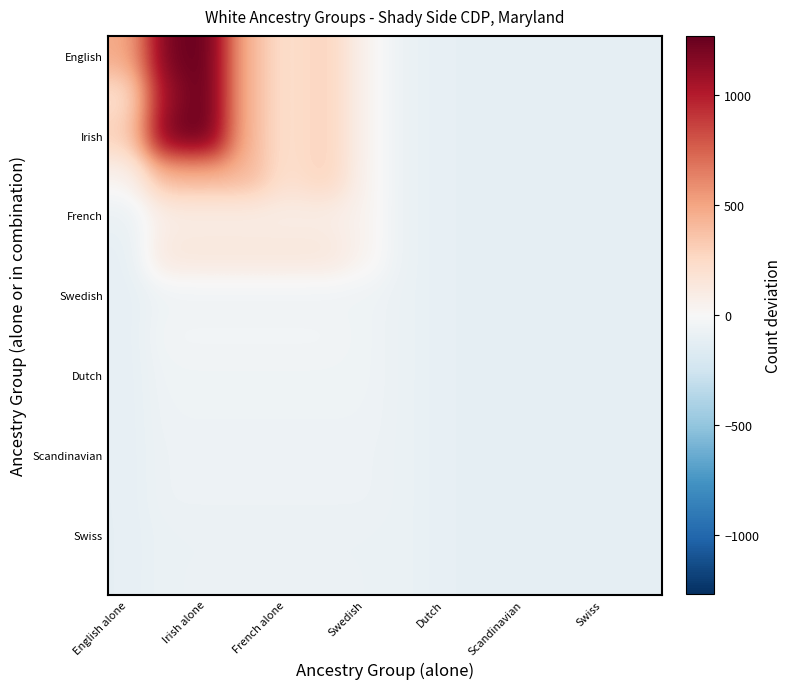

At how many categories does at least one series exceed 180?

6